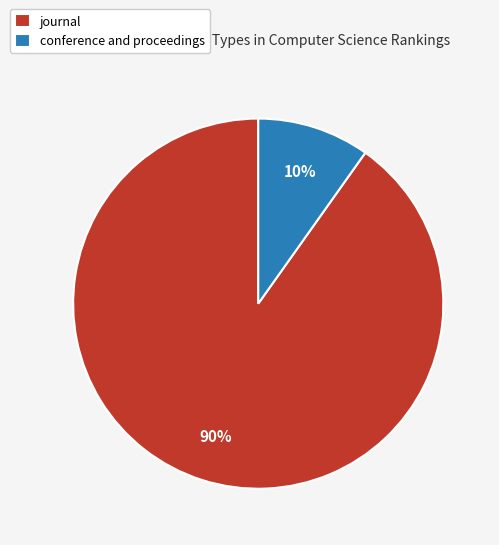

To the nearest percent, what is the average slice percentage?

50%